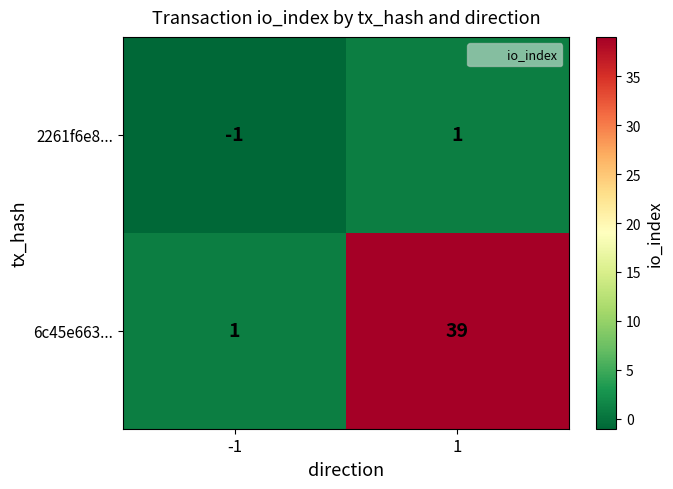

What is the highest value of the 6c45e663... series?

39